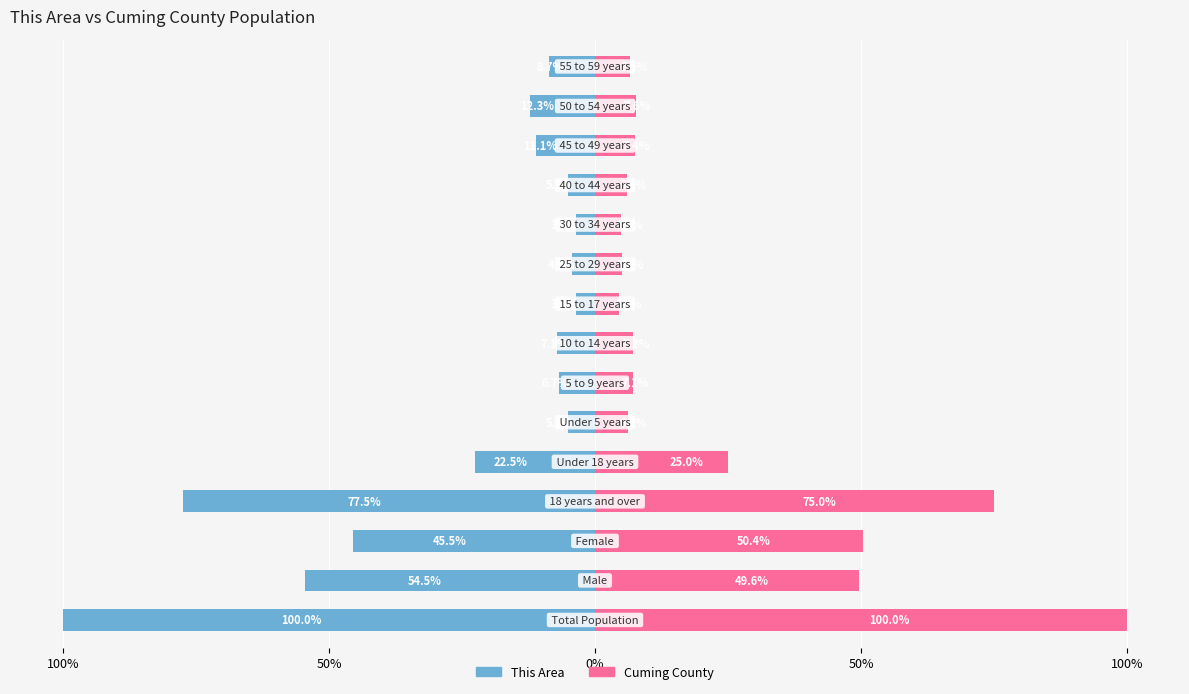

Is the value of This Area at 9 greater than the value of Cuming County at 100%?

No